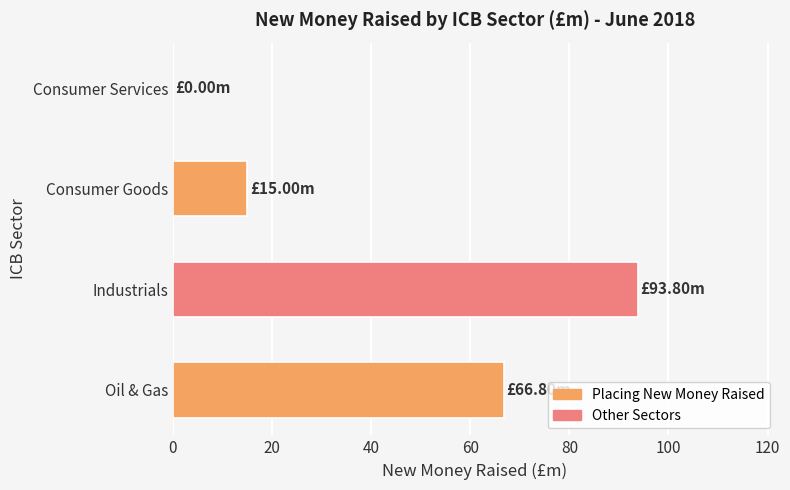

At which label is the value closest to 46?

Oil & Gas